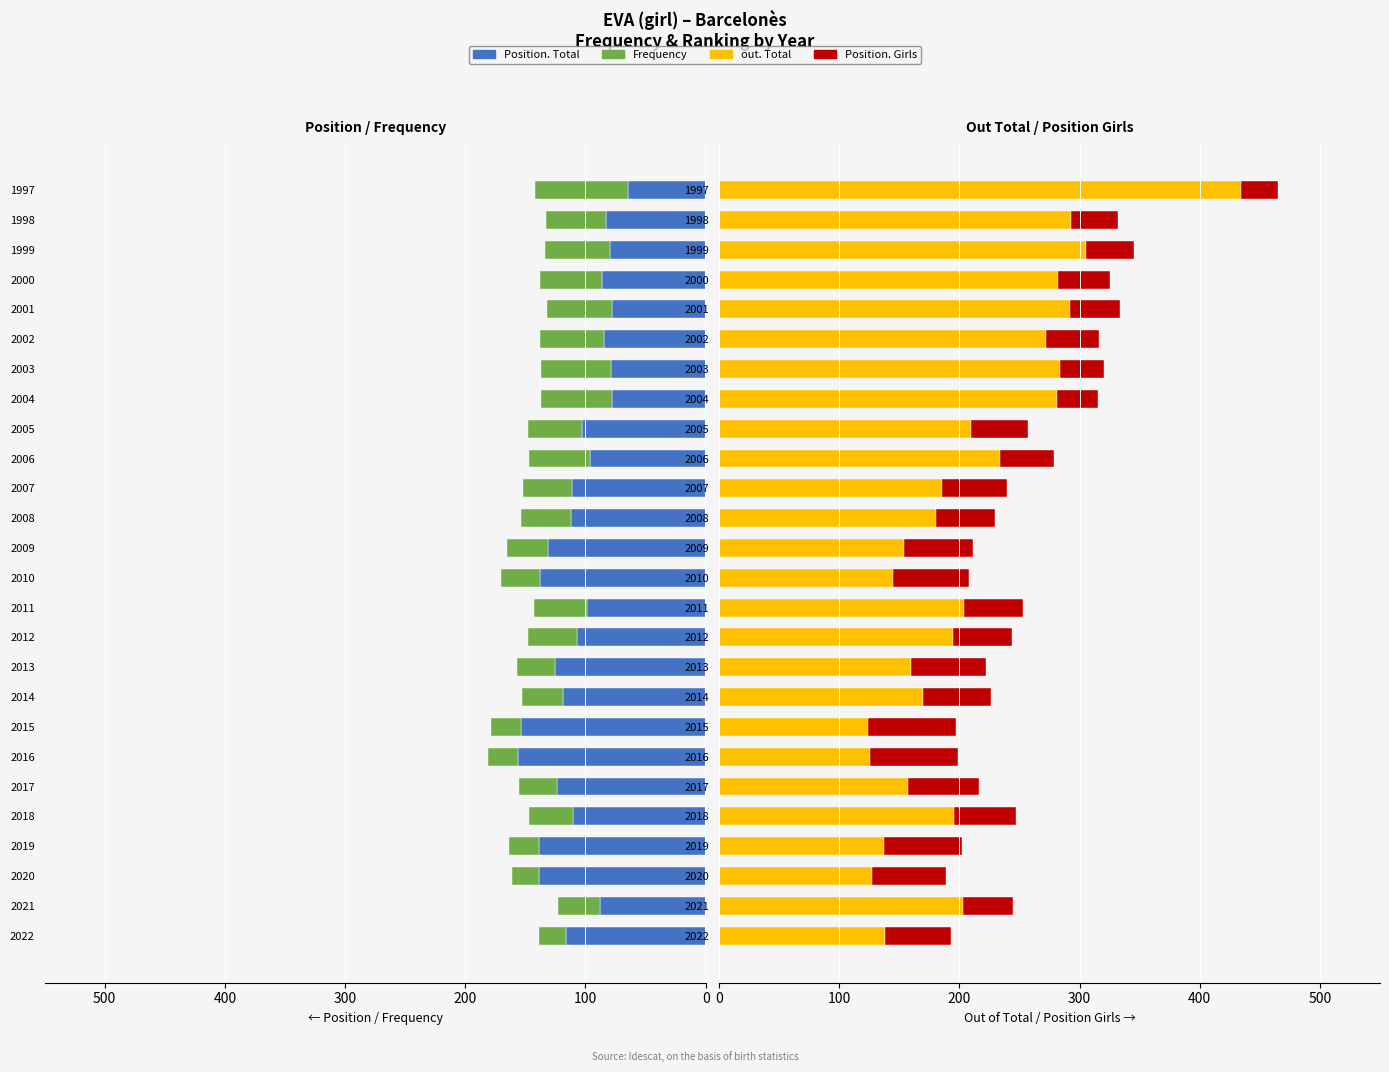

What is the maximum value for out. Total?

434